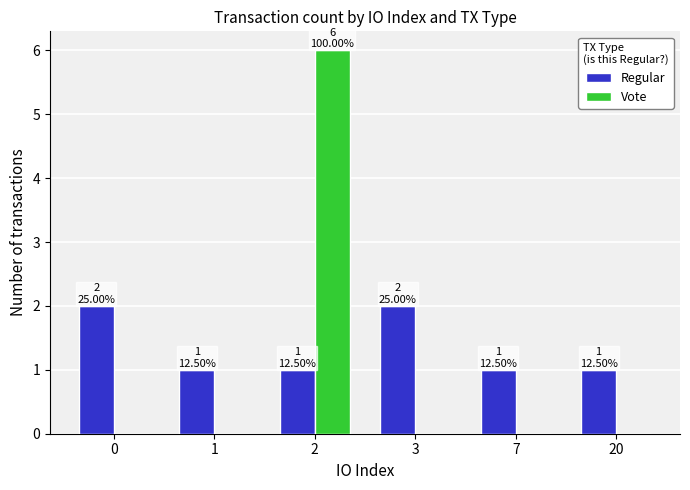

Reading left to right, what are all the values shown in this chart?

Regular: 0=2	1=1	2=1	3=2	7=1	20=1
Vote: 0=0	1=0	2=6	3=0	7=0	20=0